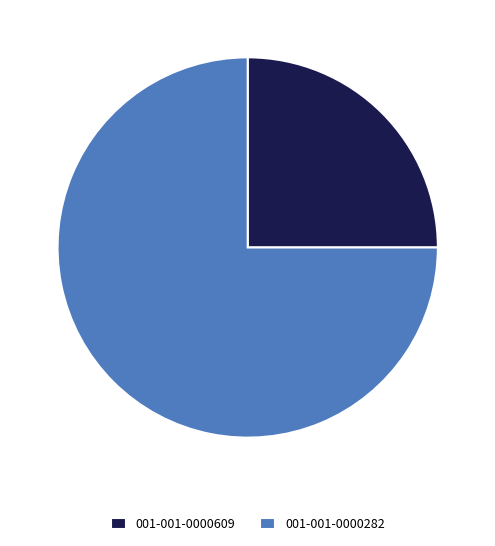

Which category has the smallest portion of the pie?

001-001-0000609